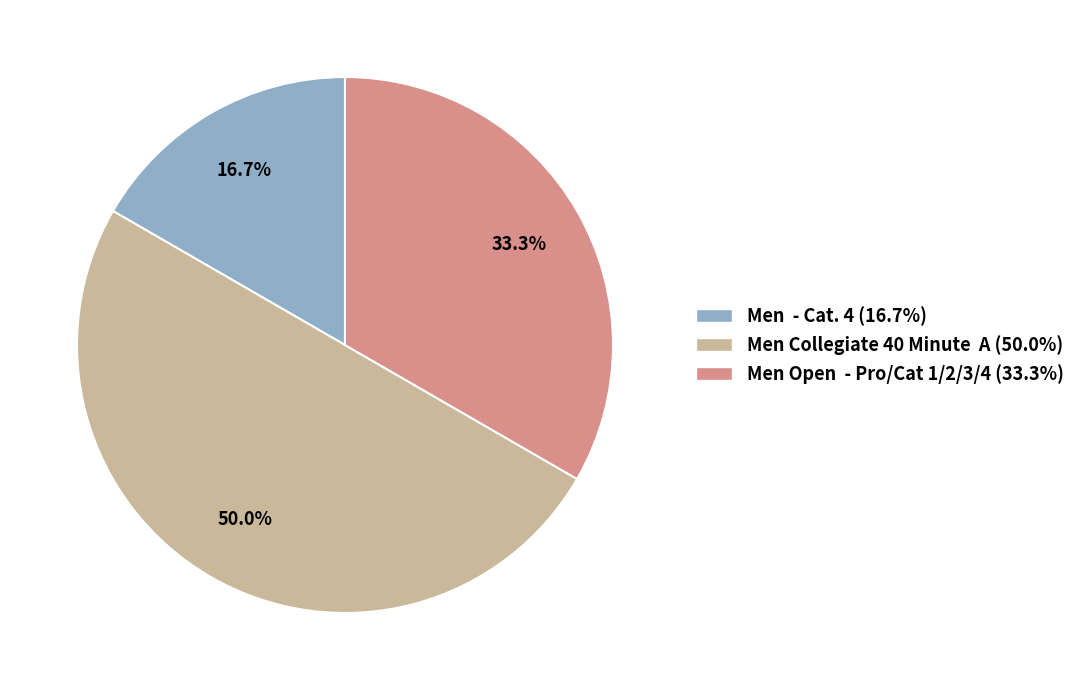

What is the ratio of the value at Men - Cat. 4 (16.7%) to the value at Men Collegiate 40 Minute A (50.0%)?

0.3